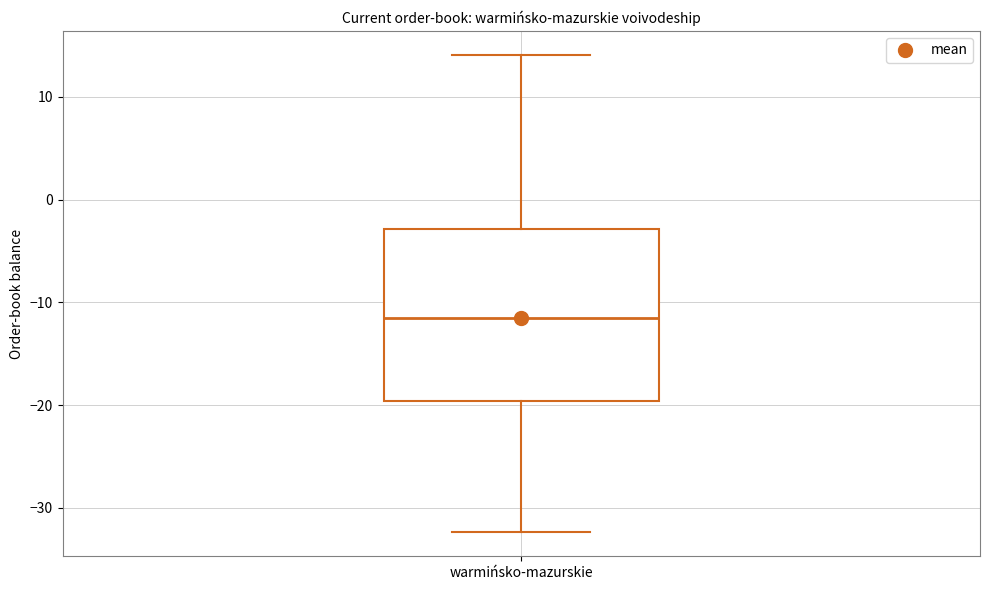

Where is the lower edge of the box for warmińsko-mazurskie on the y-axis? The values are not printed on the chart, so give them approximately, as read against the axis.

-20